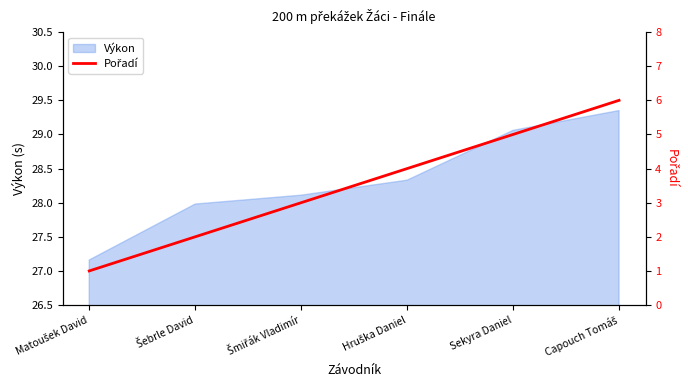

How many values are between 2 and 5?

4